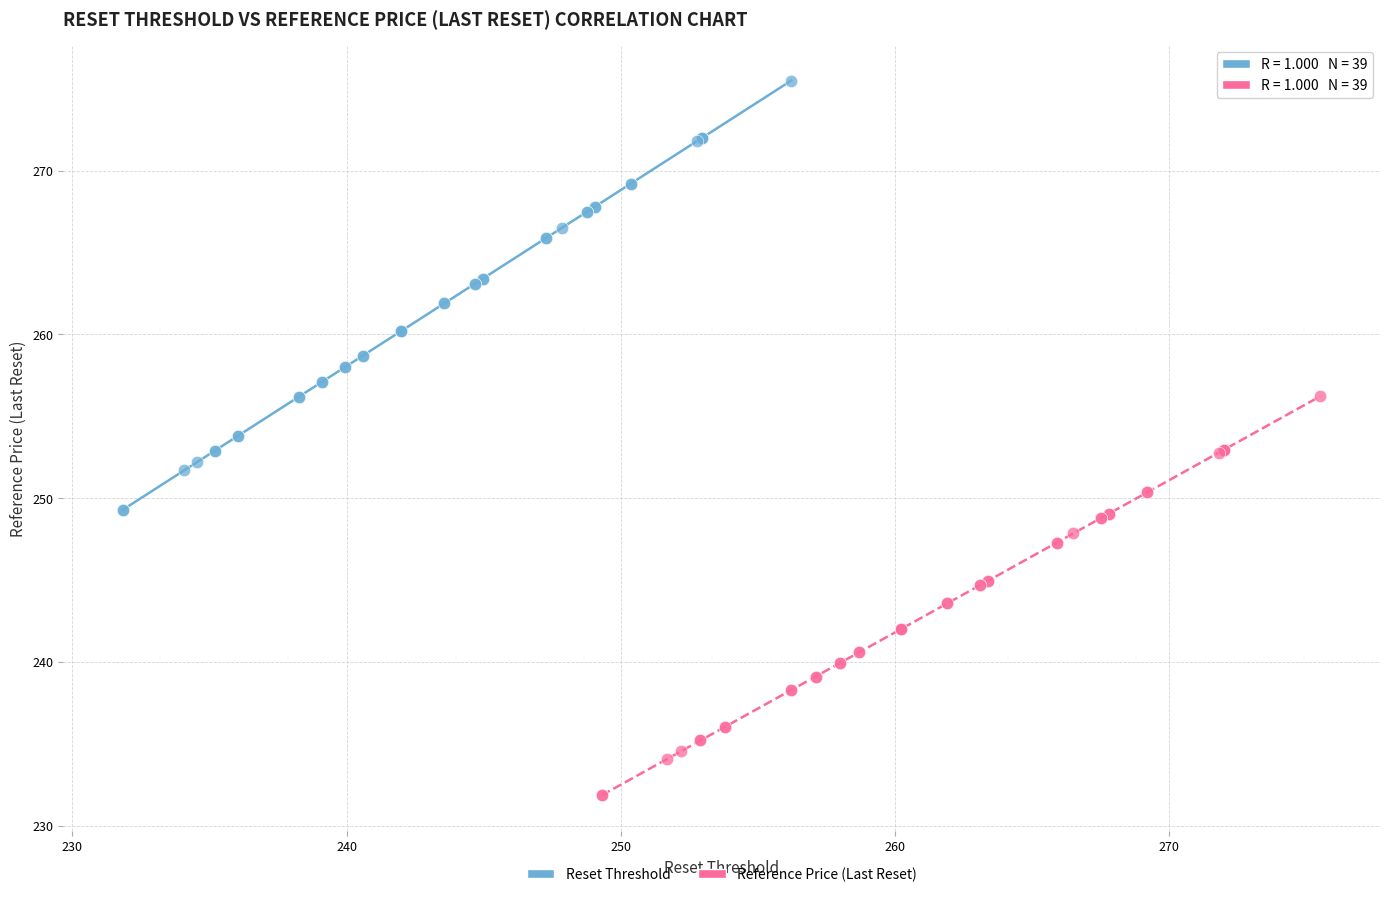

Which series has the widest spread of Y values?

Reset Threshold